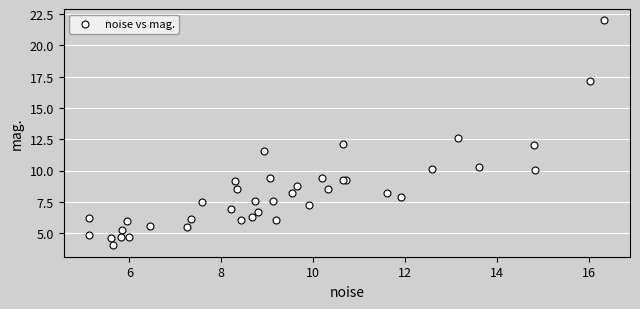

What Y value in the scatter plot is closest to 13?

12.6